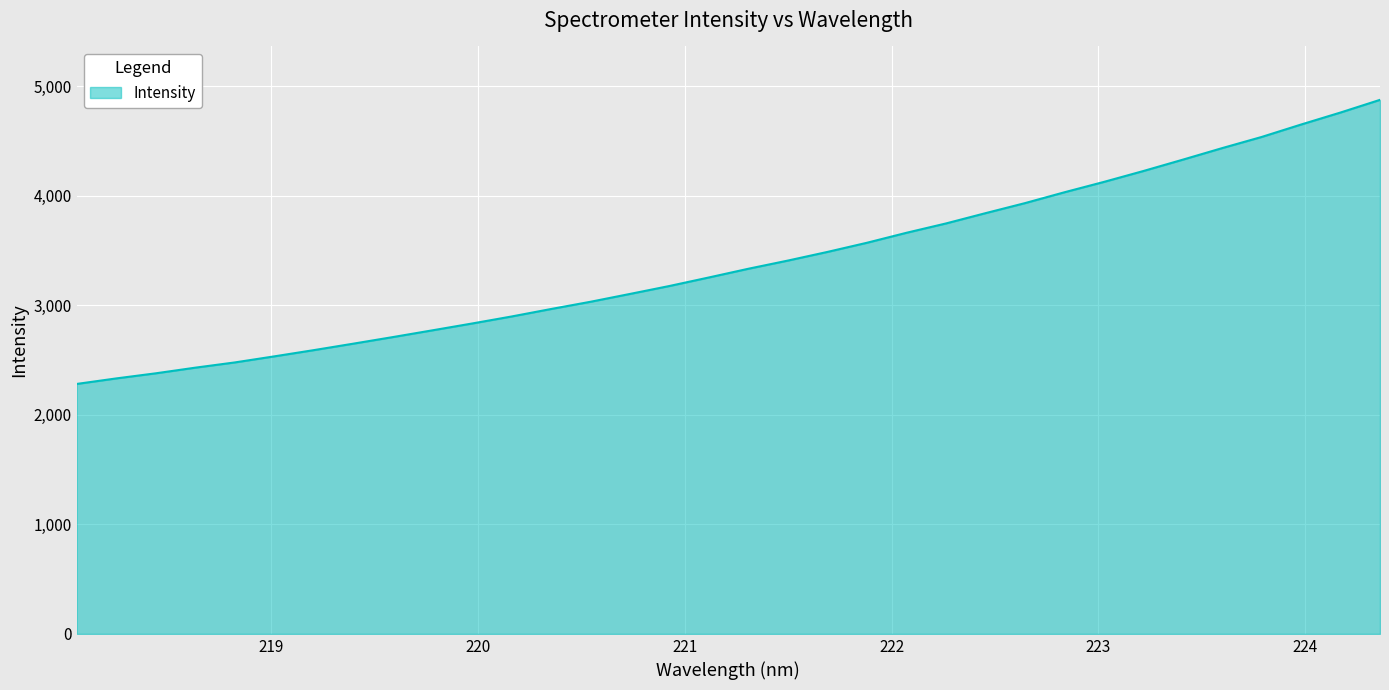

What is the difference between the maximum and minimum values?

2593.6